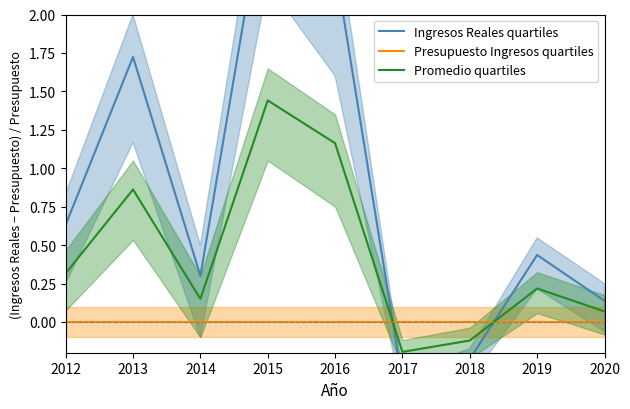

The Promedio quartiles series shows -0.2 at 2017. True or false?

True